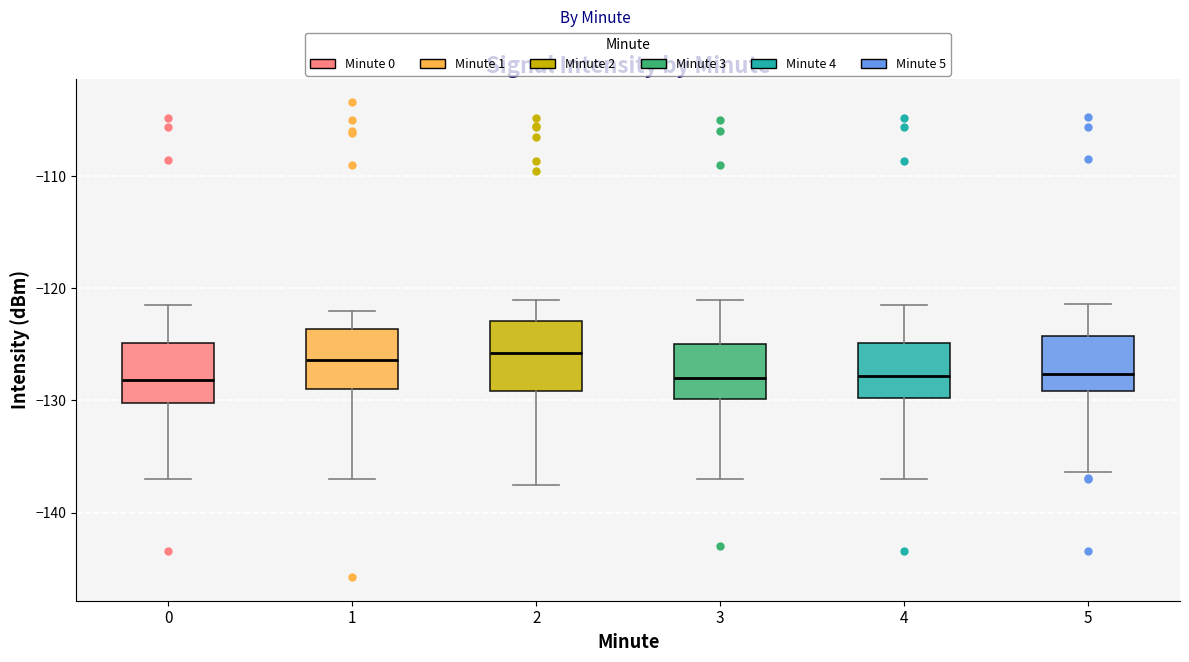

Reading left to right, transcribe this box plot: for each box, give where its median line is, the range the box spans, and where its two whiskers end, as read against the y-axis. The values are not printed on the chart, so give them approximately, as read against the axis.

0: median -128, box -130 to -125, whiskers -137 to -121
1: median -126, box -129 to -124, whiskers -137 to -122
2: median -126, box -129 to -123, whiskers -137 to -121
3: median -128, box -130 to -125, whiskers -137 to -121
4: median -128, box -130 to -125, whiskers -137 to -121
5: median -128, box -129 to -124, whiskers -136 to -121